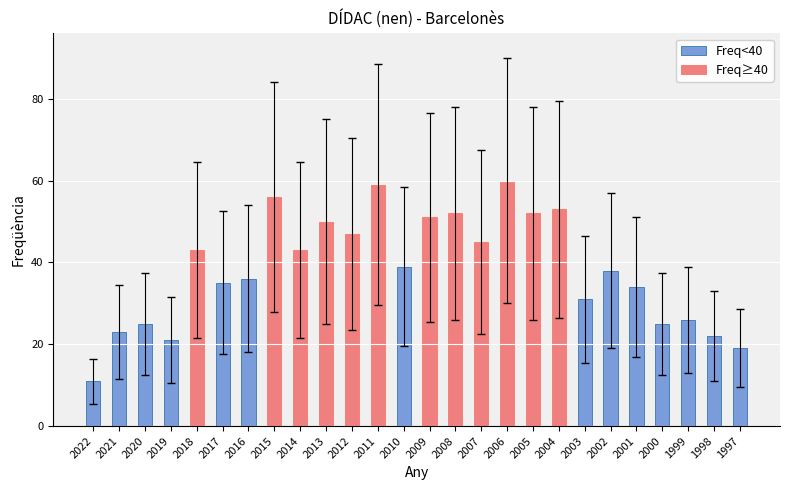

How many values in Freq<40 are above zero?

14